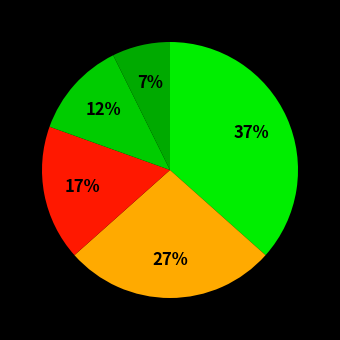

Count the number of slices in the pie.

5